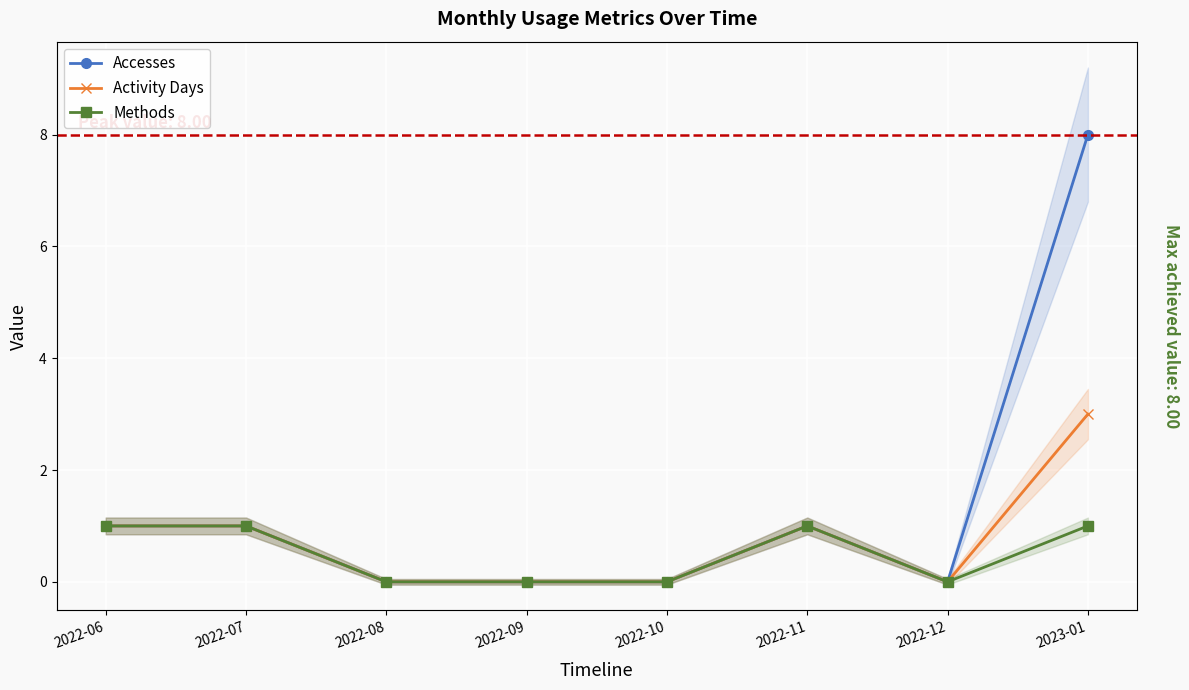

Reading left to right, extract all data points from this chart.

Accesses: 1	1	0	0	0	1	0	8
Activity Days: 1	1	0	0	0	1	0	3
Methods: 1	1	0	0	0	1	0	1